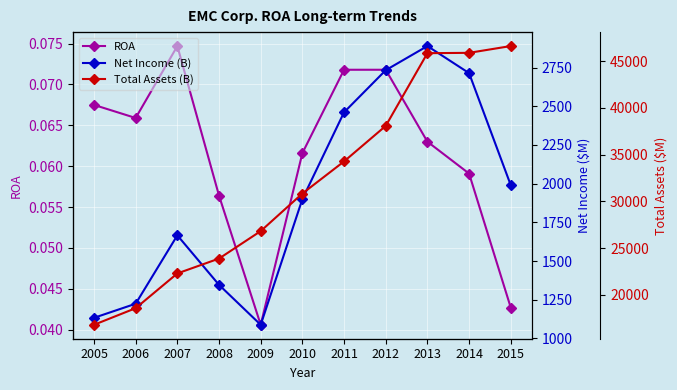

How many categories are shown in the chart?

11